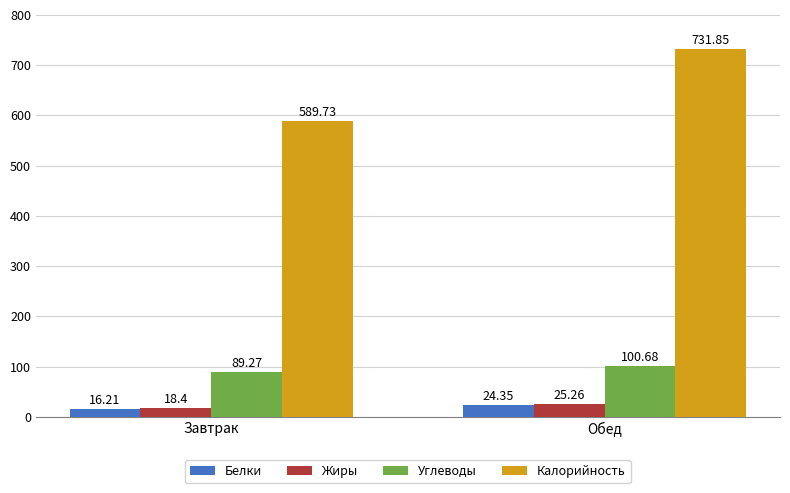

Which category has the lowest value across all series?

Завтрак